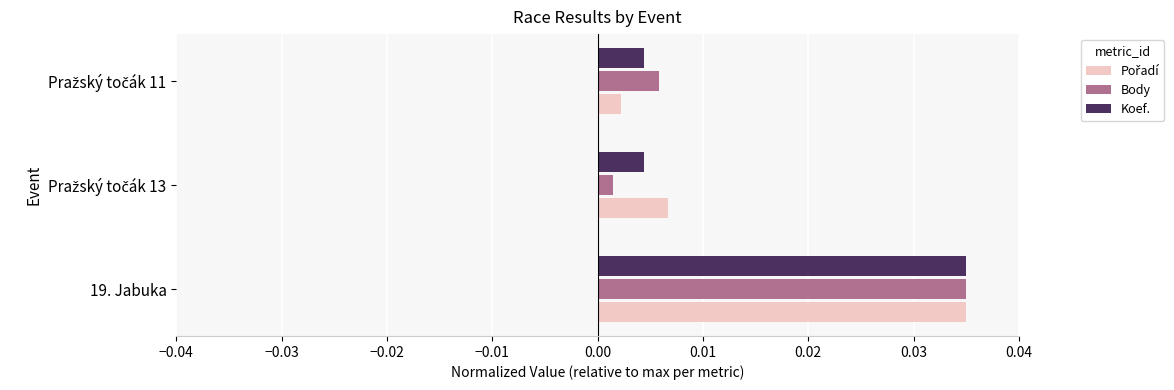

At how many categories does at least one series exceed 0?

3